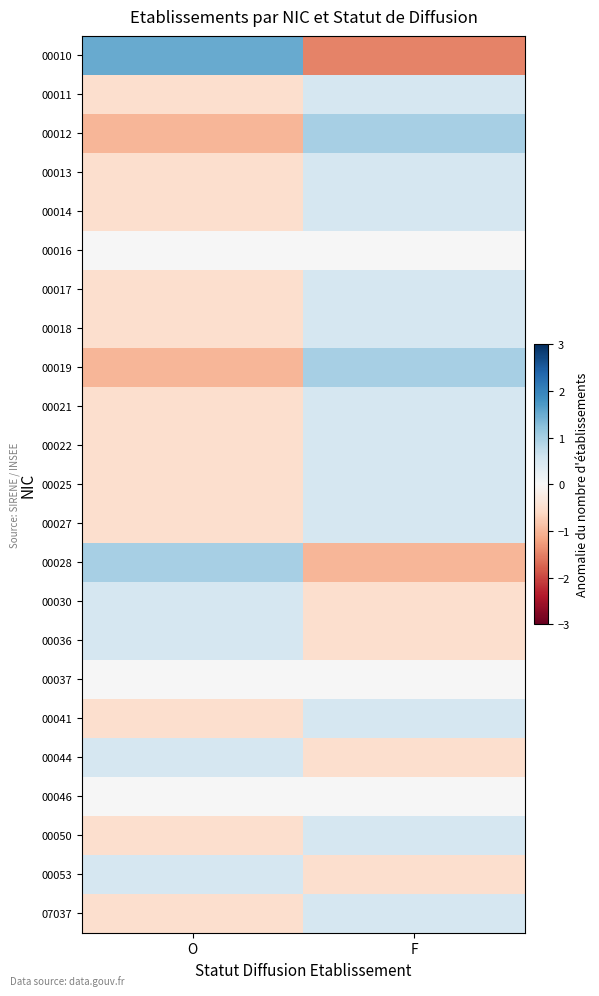

Reading left to right, what are all the values shown in this chart?

00010: O=1.5	F=-1.5
00011: O=-0.5	F=0.5
00012: O=-1.0	F=1.0
00013: O=-0.5	F=0.5
00014: O=-0.5	F=0.5
00016: O=0.0	F=0.0
00017: O=-0.5	F=0.5
00018: O=-0.5	F=0.5
00019: O=-1.0	F=1.0
00021: O=-0.5	F=0.5
00022: O=-0.5	F=0.5
00025: O=-0.5	F=0.5
00027: O=-0.5	F=0.5
00028: O=1.0	F=-1.0
00030: O=0.5	F=-0.5
00036: O=0.5	F=-0.5
00037: O=0.0	F=0.0
00041: O=-0.5	F=0.5
00044: O=0.5	F=-0.5
00046: O=0.0	F=0.0
00050: O=-0.5	F=0.5
00053: O=0.5	F=-0.5
07037: O=-0.5	F=0.5